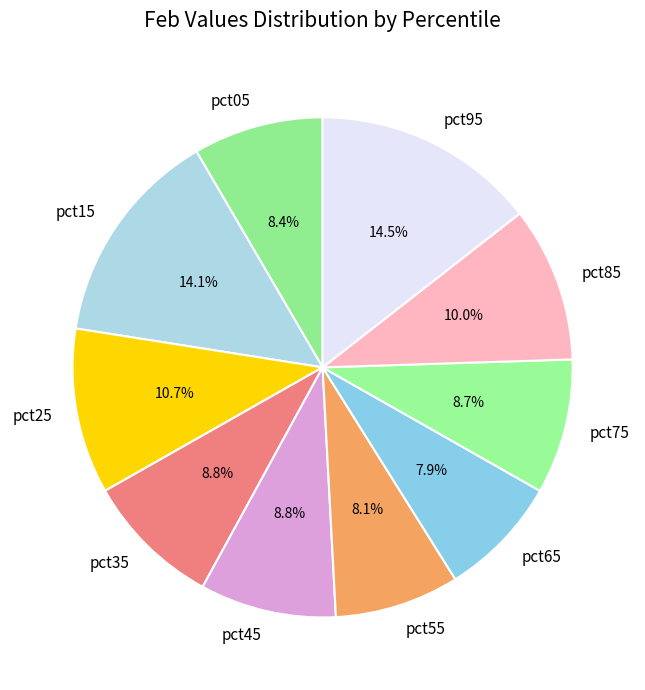

Which has a higher value, pct75 or pct15?

pct15